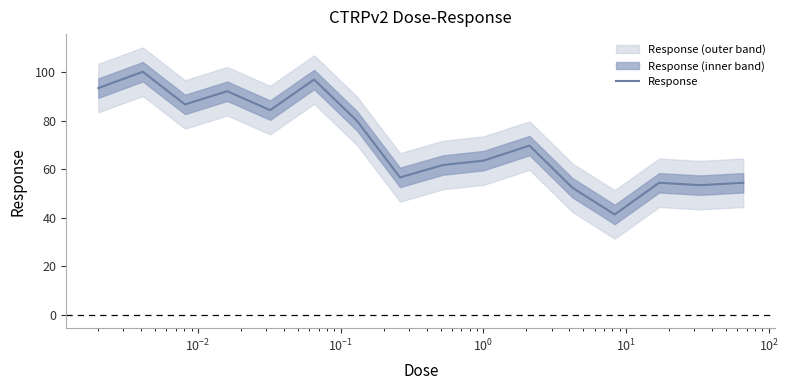

What is the highest value of the Response series?

100.3